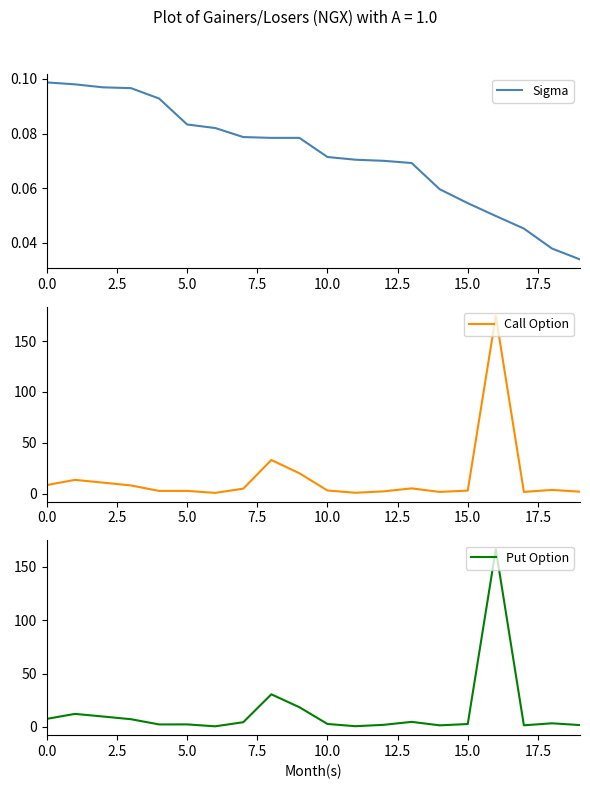

True or false: Put Option has more than 1 interior local peaks.

True